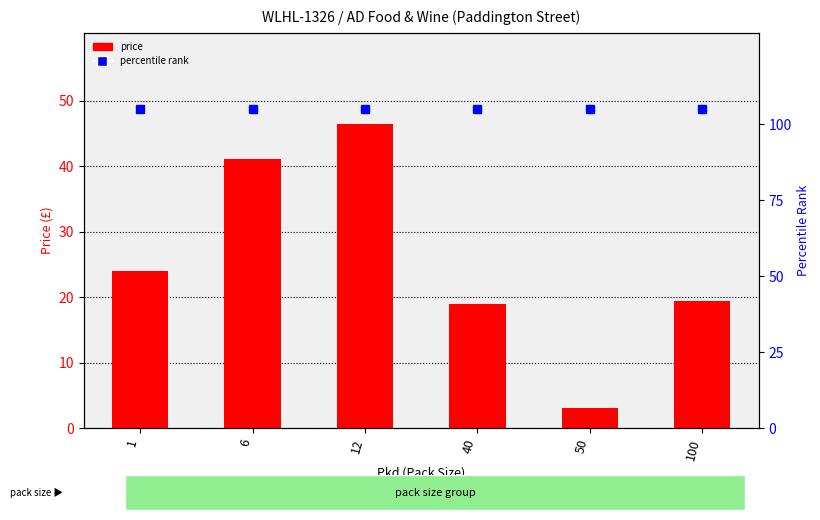

The value at 12 is 27.1. True or false?

False